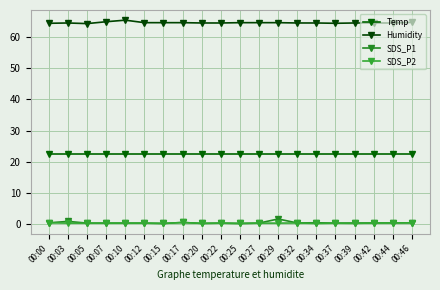

At 00:44, list the series in order from smallest to largest.

SDS_P1, SDS_P2, Temp, Humidity